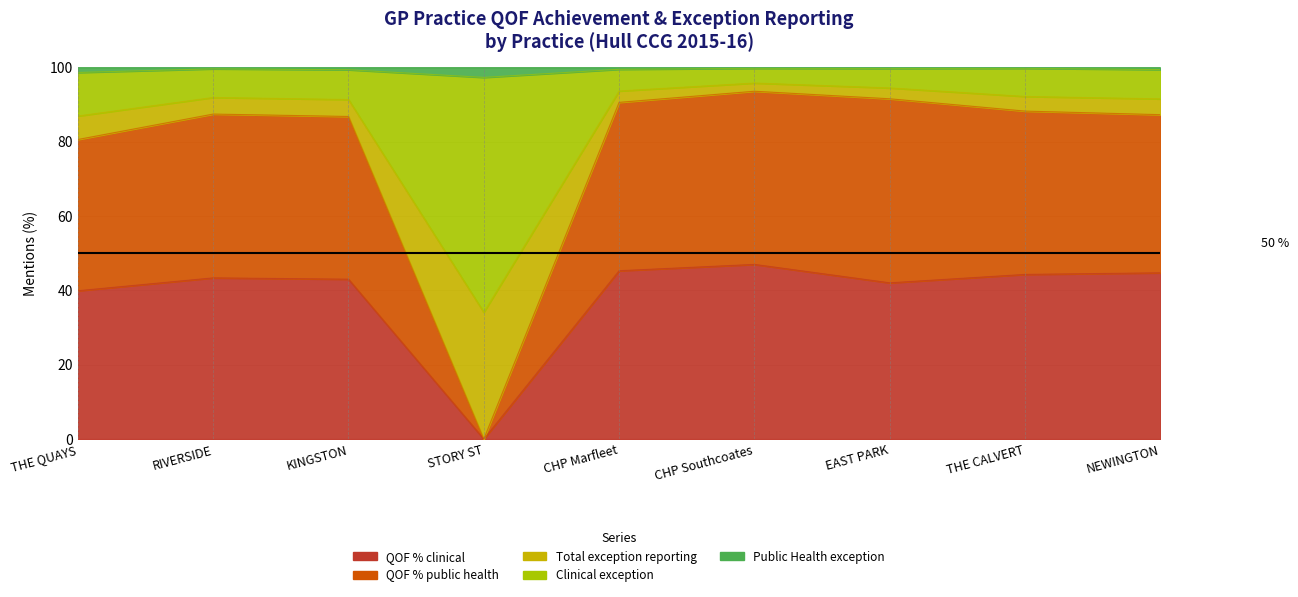

How many series are shown in this chart?

5